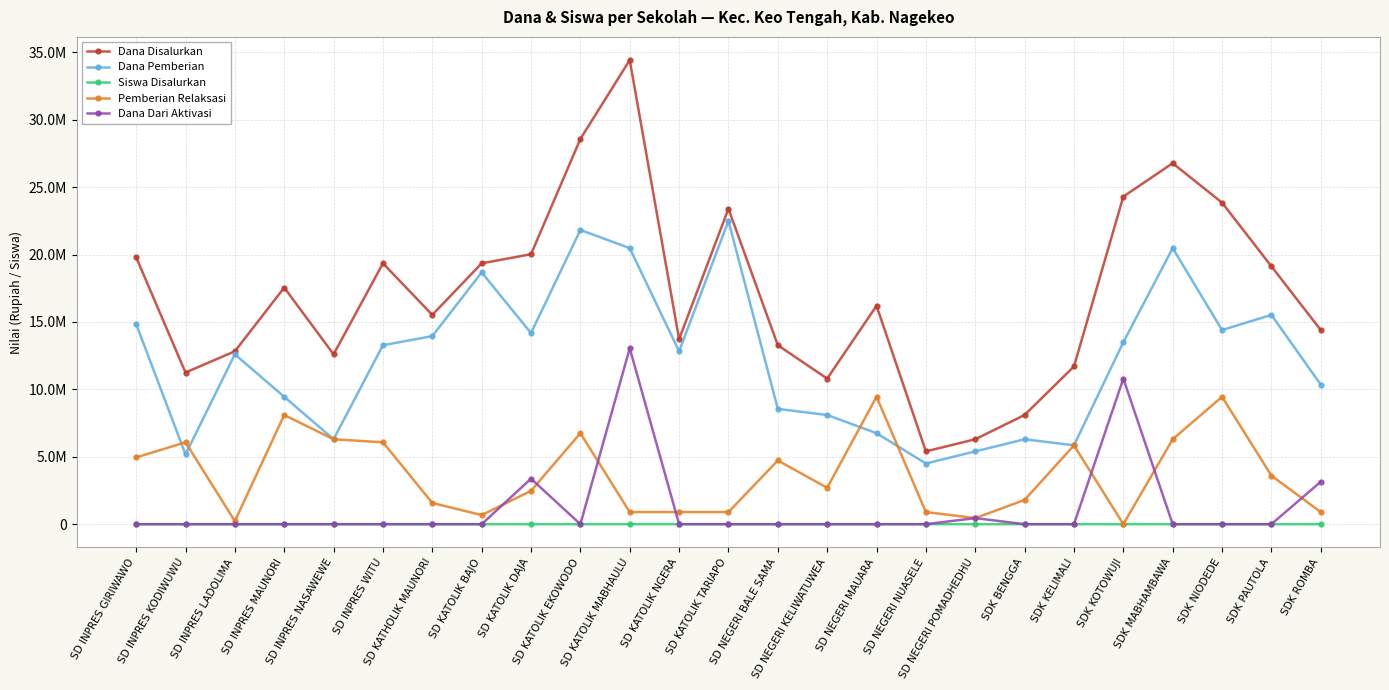

At which label is Pemberian Relaksasi closest to 4725000?

SD NEGERI BALE SAMA